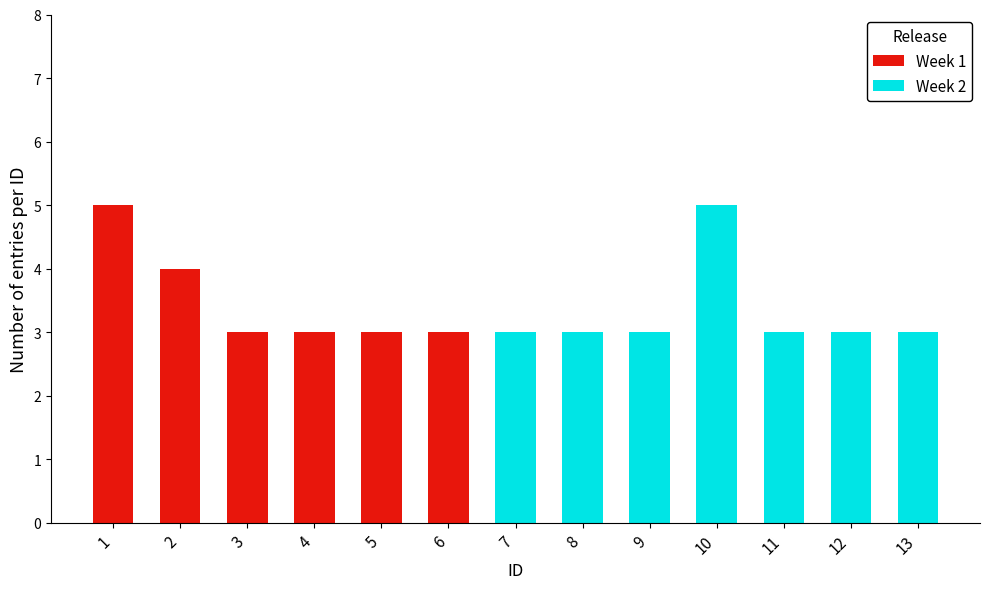

Reading left to right, transcribe all the data shown in this chart.

Week 1: 1=5	2=4	3=3	4=3	5=3	6=3	7=0	8=0	9=0	10=0	11=0	12=0	13=0
Week 2: 1=0	2=0	3=0	4=0	5=0	6=0	7=3	8=3	9=3	10=5	11=3	12=3	13=3